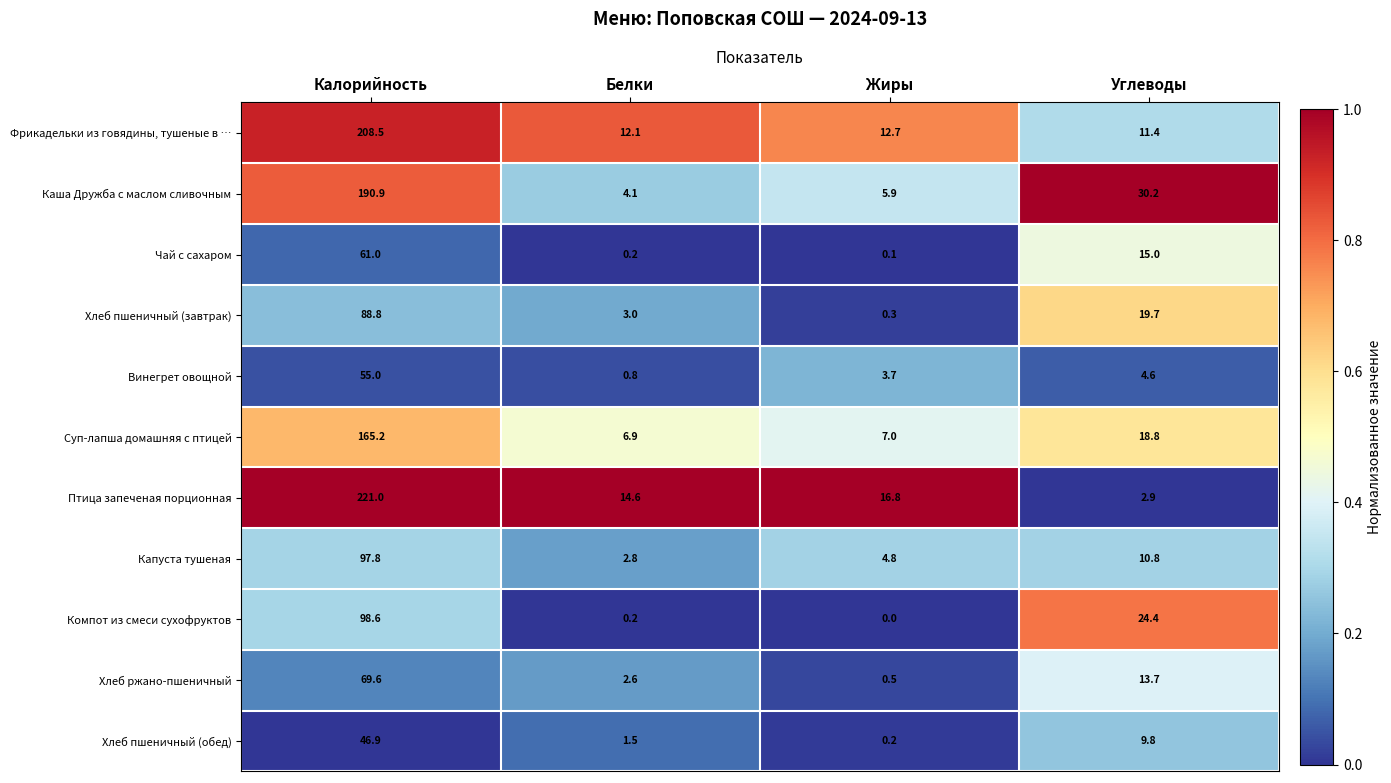

What is the sum of the Хлеб ржано-пшеничный values at Калорийность and Белки?

72.2